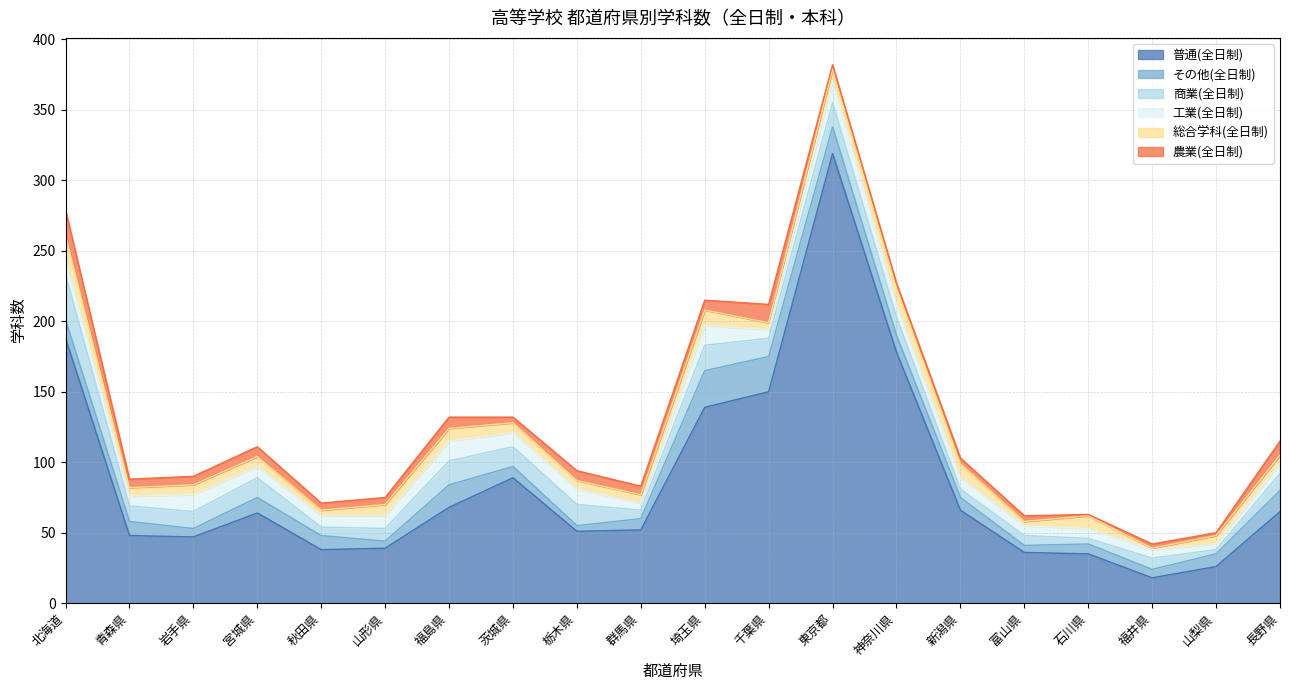

Reading right to left, extract all data points from this chart.

普通(全日制): 長野県=65	山梨県=26	福井県=18	石川県=35	富山県=36	新潟県=66	神奈川県=178	東京都=319	千葉県=150	埼玉県=139	群馬県=52	栃木県=51	茨城県=89	福島県=68	山形県=39	秋田県=38	宮城県=64	岩手県=47	青森県=48	北海道=188
その他(全日制): 長野県=15	山梨県=9	福井県=6	石川県=7	富山県=5	新潟県=9	神奈川県=12	東京都=19	千葉県=25	埼玉県=26	群馬県=8	栃木県=4	茨城県=8	福島県=16	山形県=5	秋田県=10	宮城県=11	岩手県=6	青森県=10	北海道=13
商業(全日制): 長野県=12	山梨県=3	福井県=8	石川県=4	富山県=7	新潟県=6	神奈川県=13	東京都=17	千葉県=13	埼玉県=18	群馬県=6	栃木県=15	茨城県=14	福島県=17	山形県=9	秋田県=6	宮城県=14	岩手県=12	青森県=11	北海道=32
工業(全日制): 長野県=7	山梨県=4	福井県=6	石川県=7	富山県=7	新潟県=8	神奈川県=9	東京都=16	千葉県=6	埼玉県=14	群馬県=5	栃木県=11	茨城県=10	福島県=14	山形県=9	秋田県=8	宮城県=8	岩手県=12	青森県=7	北海道=12
総合学科(全日制): 長野県=6	山梨県=6	福井県=1	石川県=9	富山県=3	新潟県=10	神奈川県=12	東京都=8	千葉県=5	埼玉県=11	群馬県=6	栃木県=6	茨城県=7	福島県=9	山形県=8	秋田県=4	宮城県=7	岩手県=7	青森県=6	北海道=16
農業(全日制): 長野県=10	山梨県=2	福井県=3	石川県=1	富山県=4	新潟県=4	神奈川県=3	東京都=3	千葉県=13	埼玉県=7	群馬県=6	栃木県=7	茨城県=4	福島県=8	山形県=5	秋田県=5	宮城県=7	岩手県=6	青森県=6	北海道=18